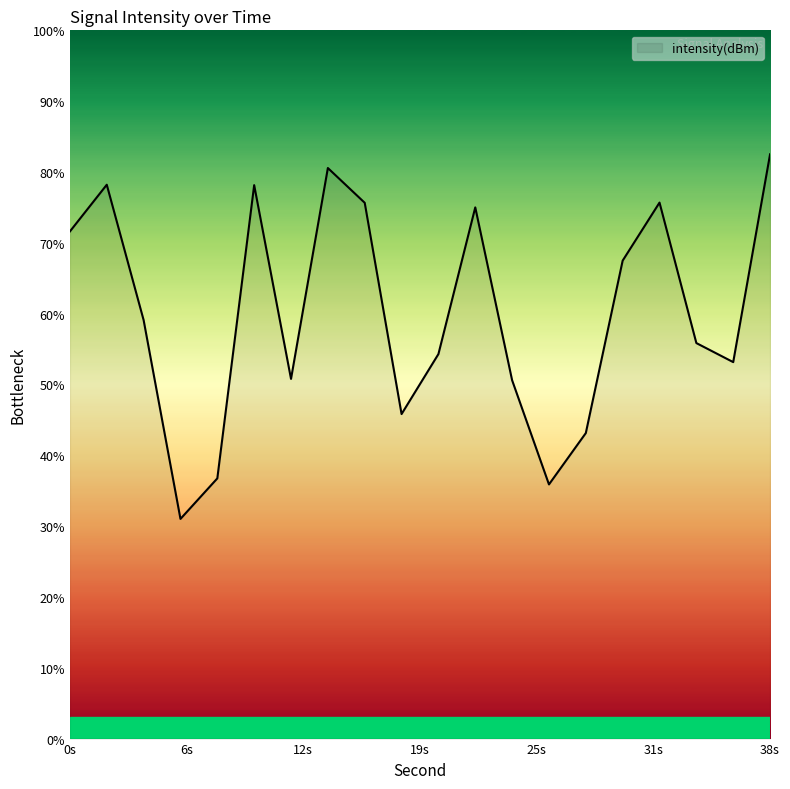

What is the smallest value displayed?

31.0